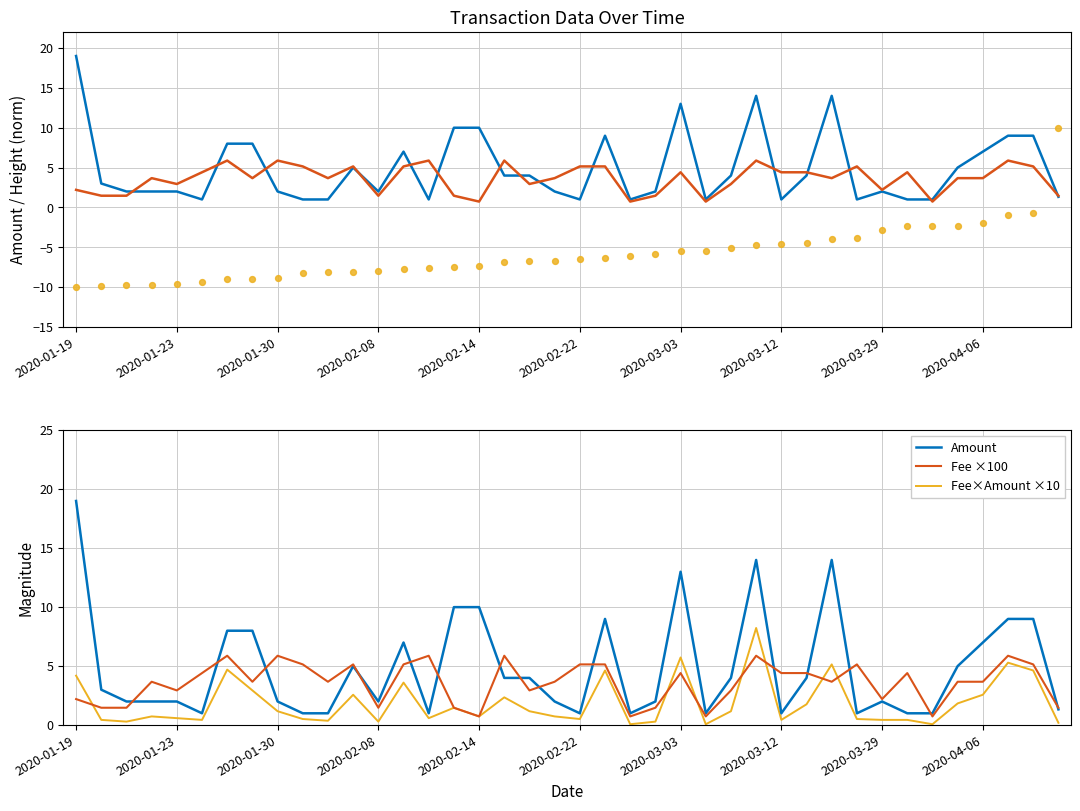

At which category is the sum across all series the highest?

27